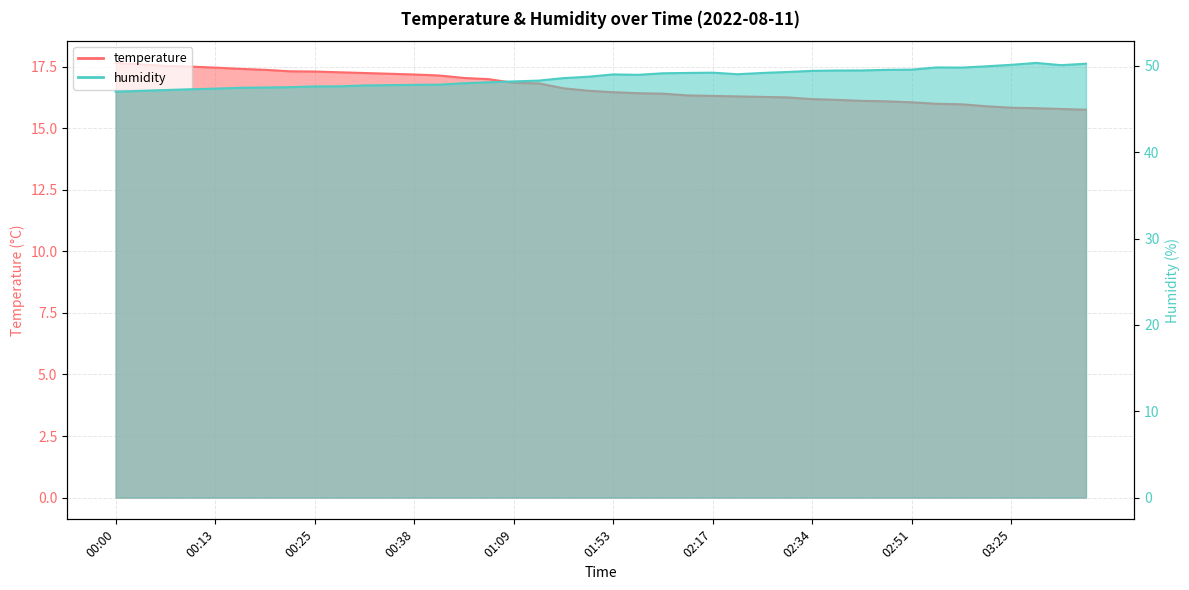

Is it true that humidity equals 47.1 at 00:04?

True